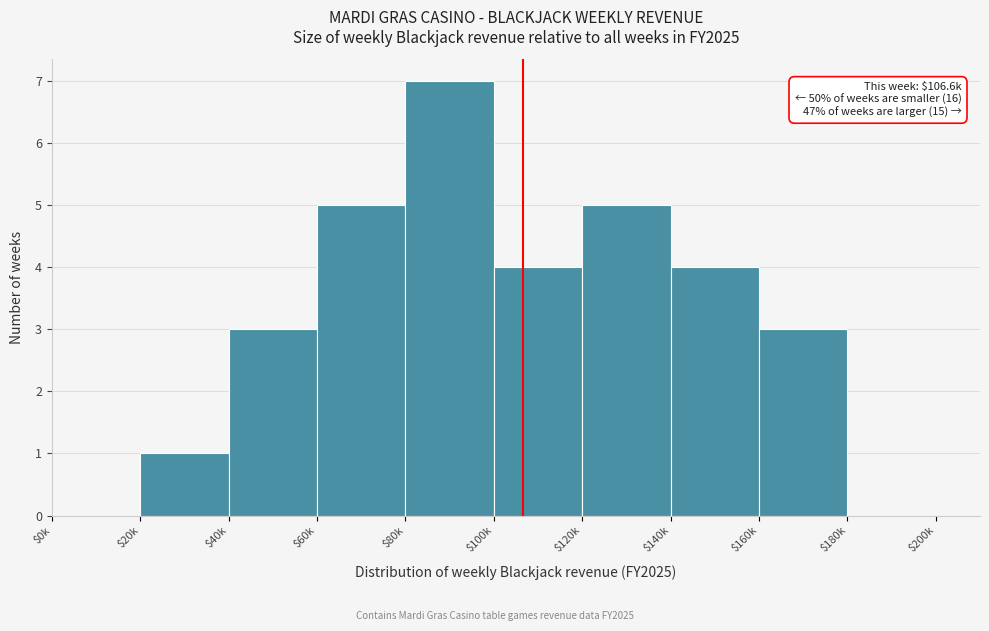

Which category has the highest value across all series?

$80k